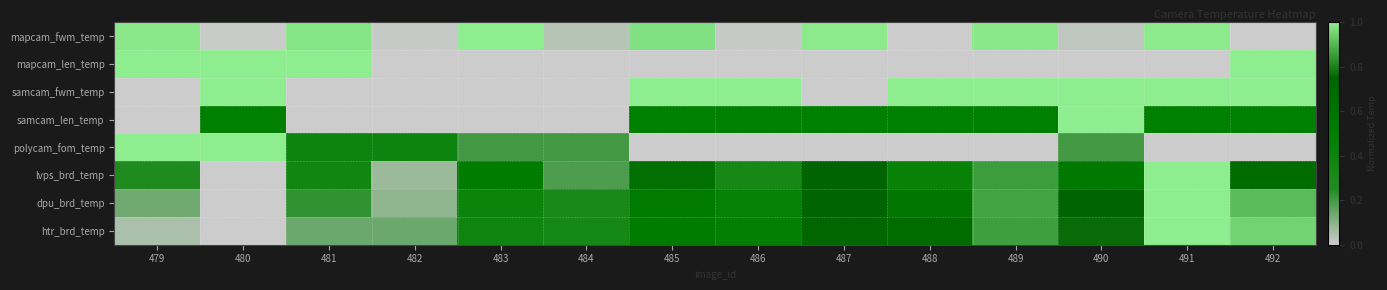

At which category is the sum across all series the highest?

491